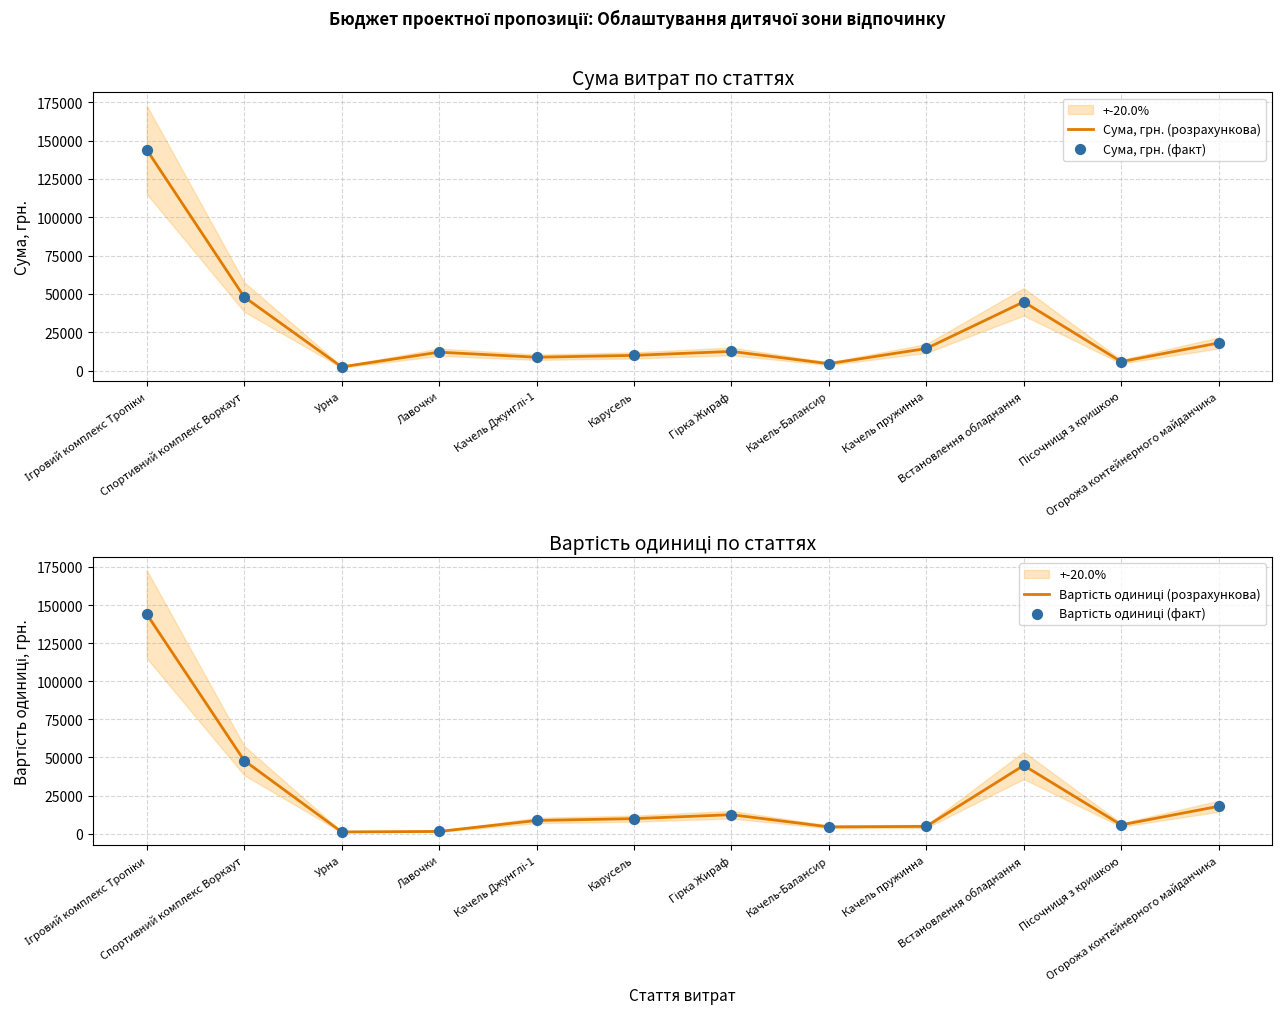

What is the total value across all series at Лавочки?

27000